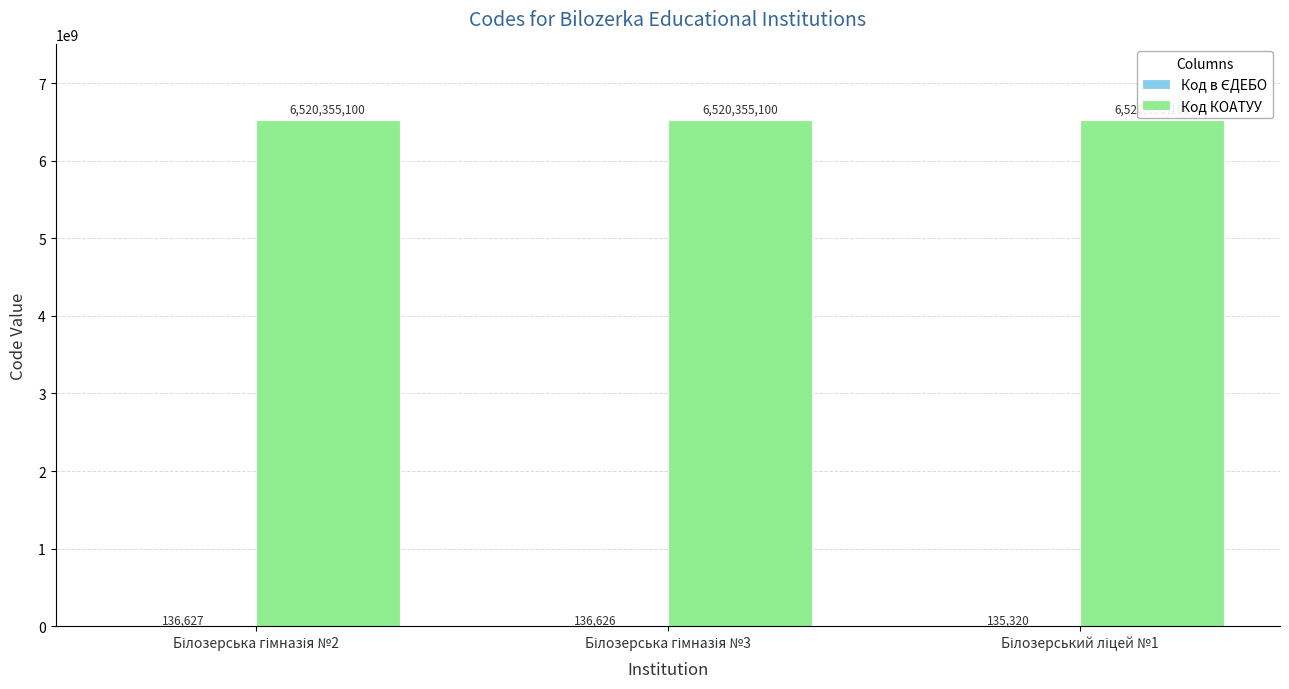

What is the maximum value for Код КОАТУУ?

6520355100